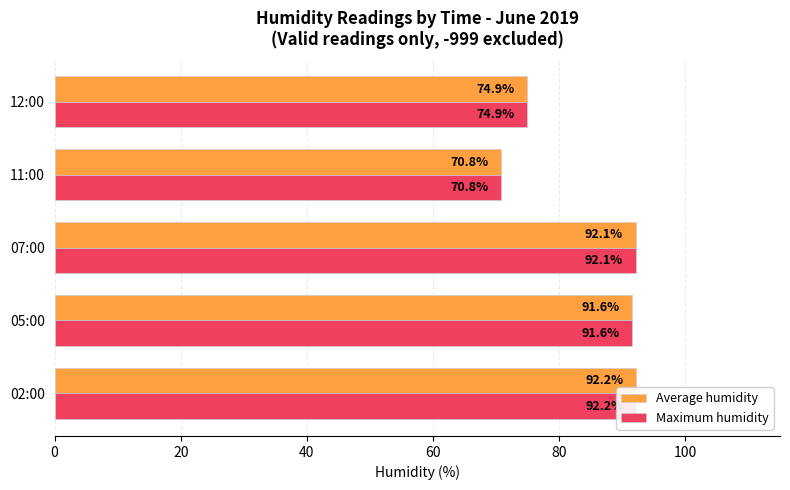

What is the average value of the Maximum humidity series?

84.3